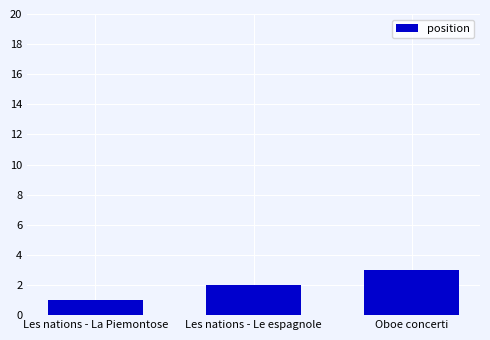

List the labels in order of value, largest first.

Oboe concerti, Les nations - Le espagnole, Les nations - La Piemontose